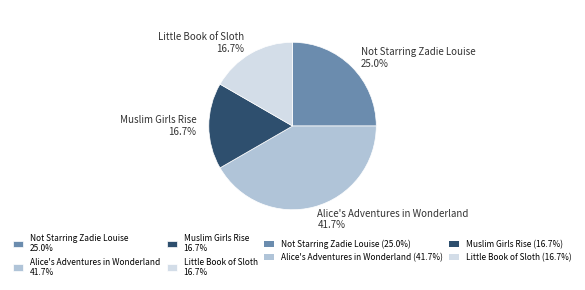

Is the sum of Little Book of Sloth and Not Starring Zadie Louise greater than half?

No